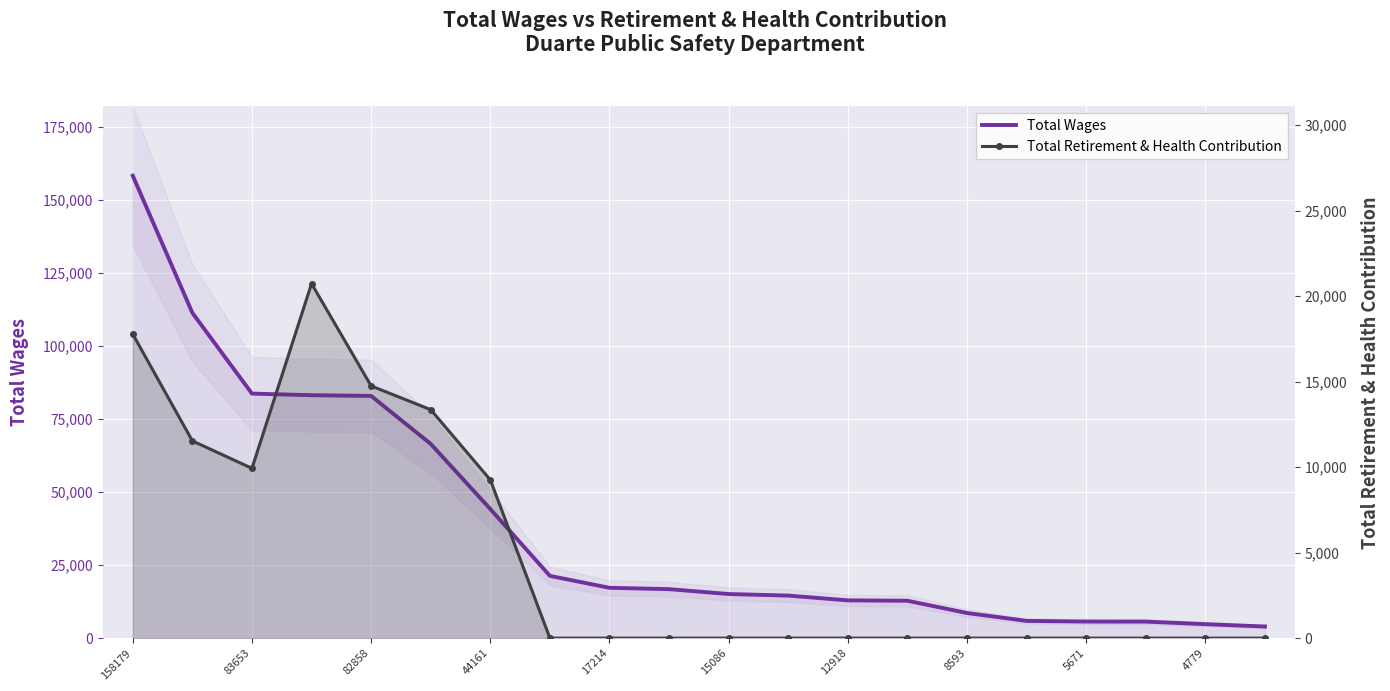

True or false: Total Wages and Total Retirement & Health Contribution intersect in this chart.

False